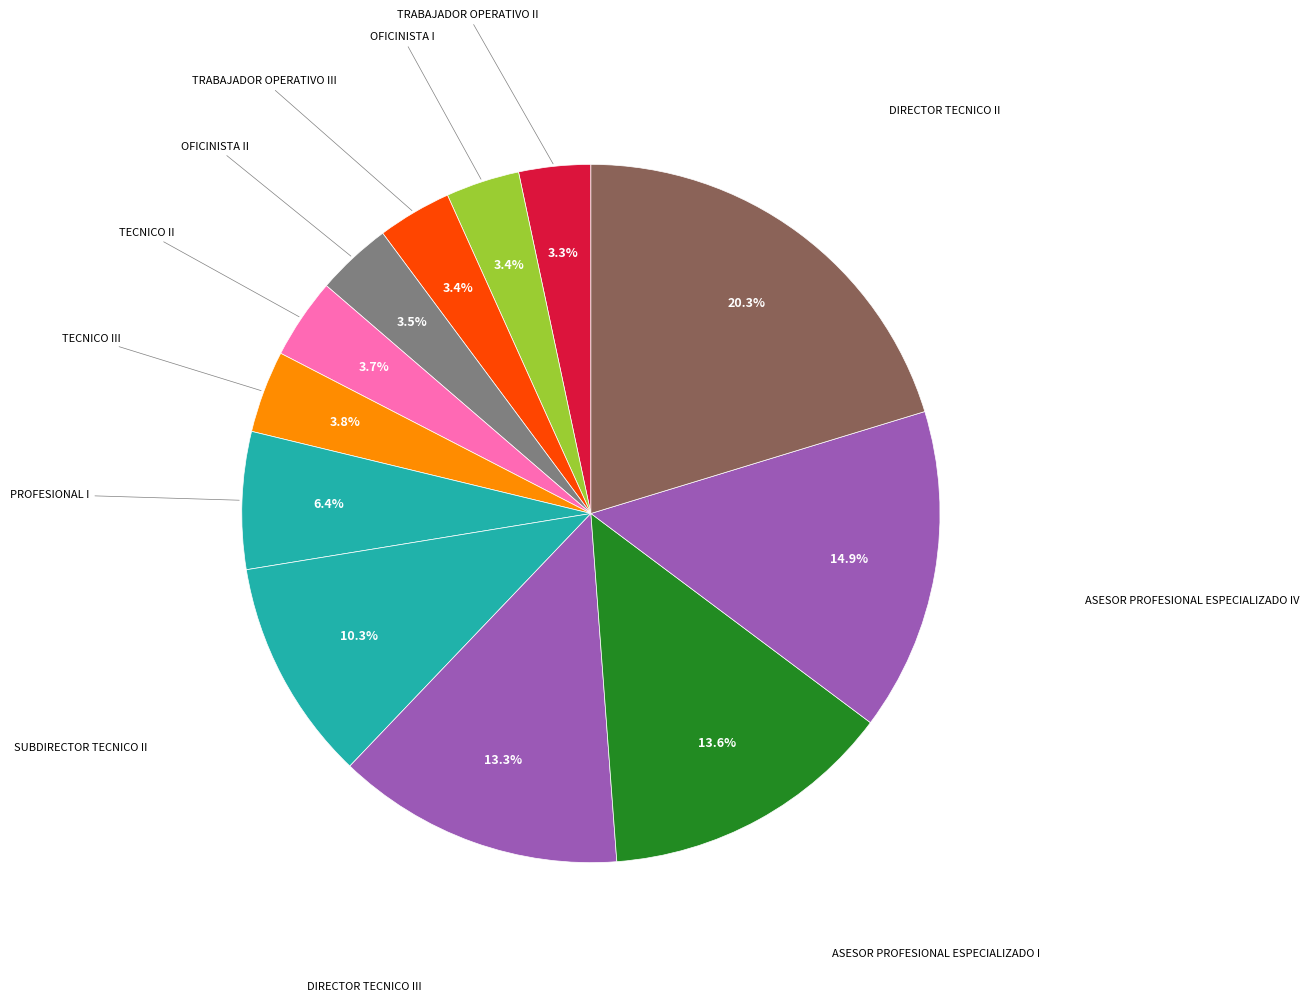

Count the number of slices in the pie.

12